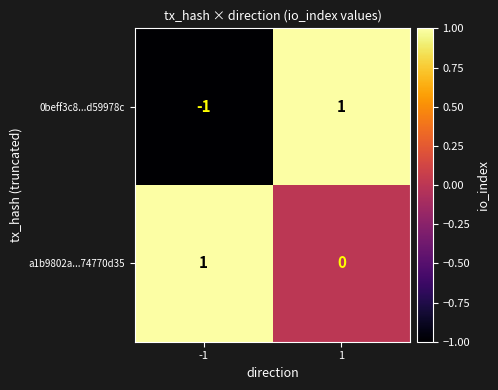

Rank the series by their average value, from lowest to highest.

0beff3c8...d59978c, a1b9802a...74770d35